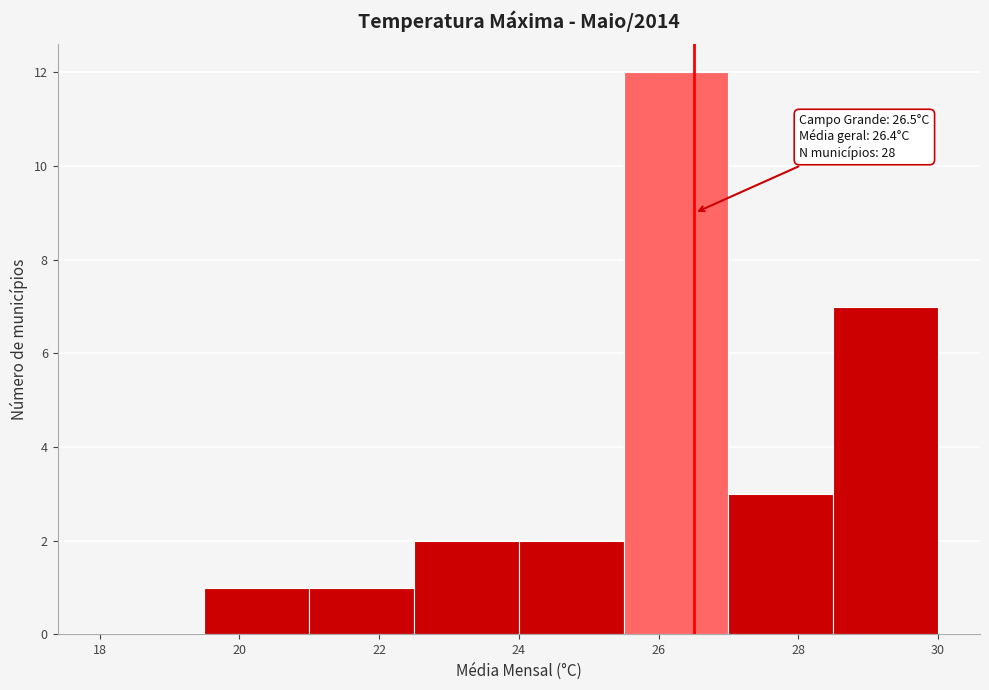

Which range on the x-axis has the tallest bar?

25.5 to 27.0